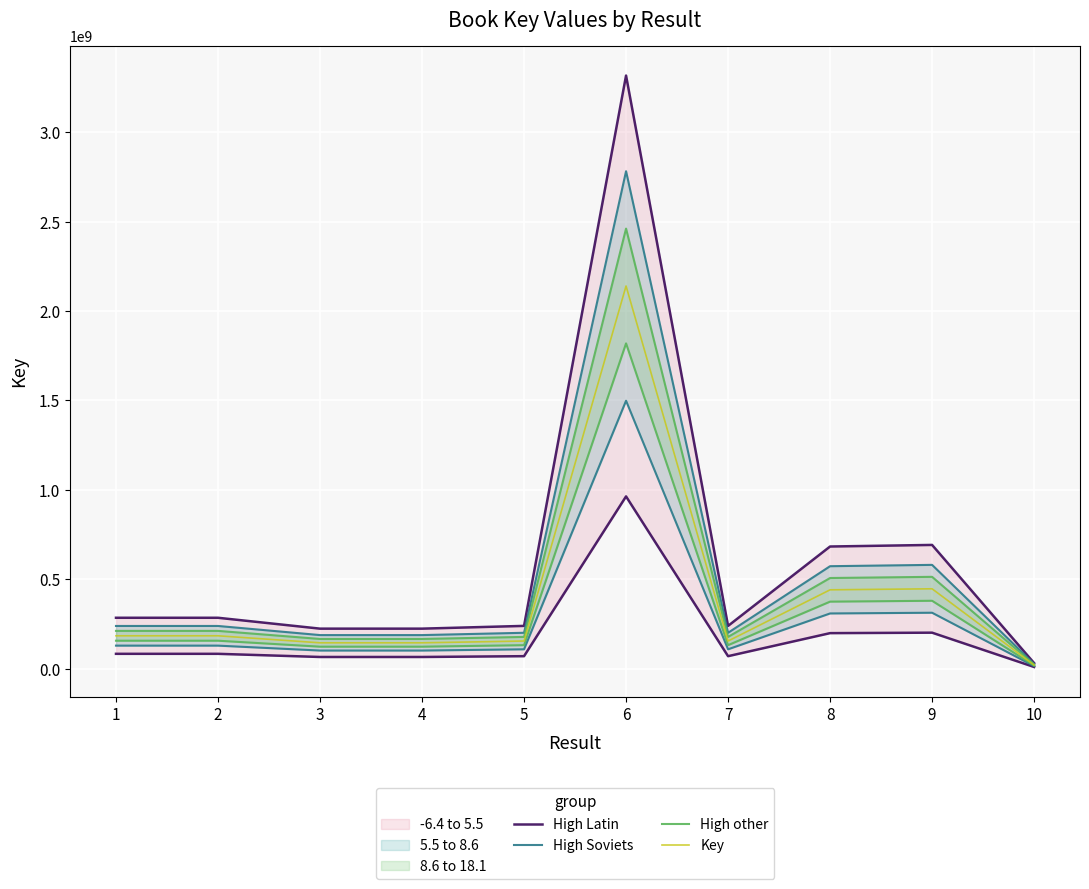

How many distinct data groups are displayed?

4